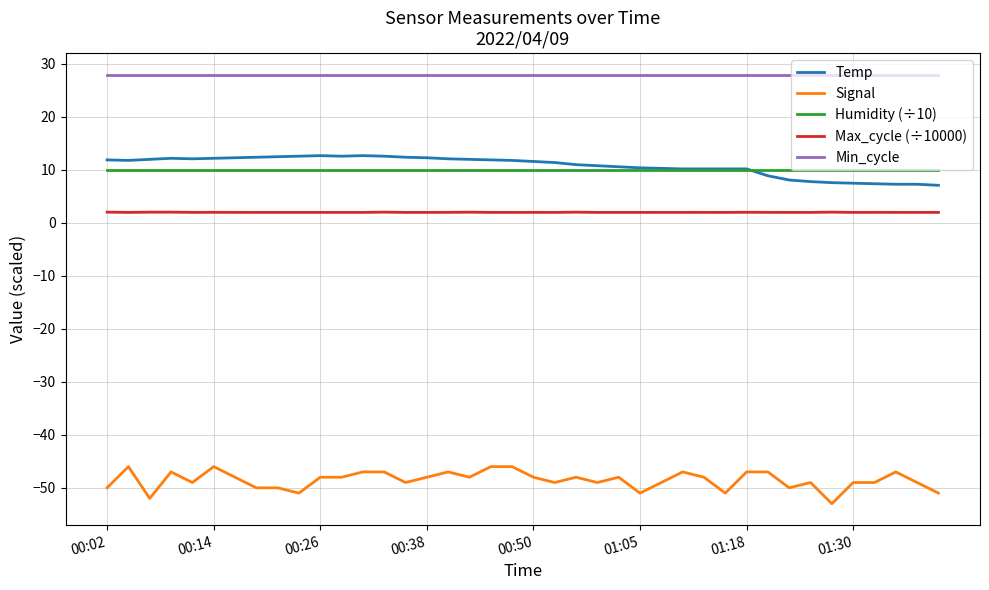

Which series has the largest total across all categories?

Min_cycle